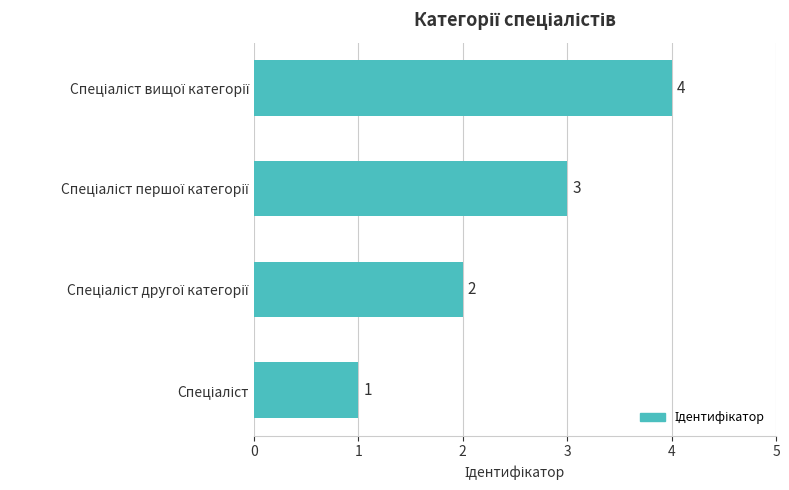

What is the difference between the maximum and minimum values?

3